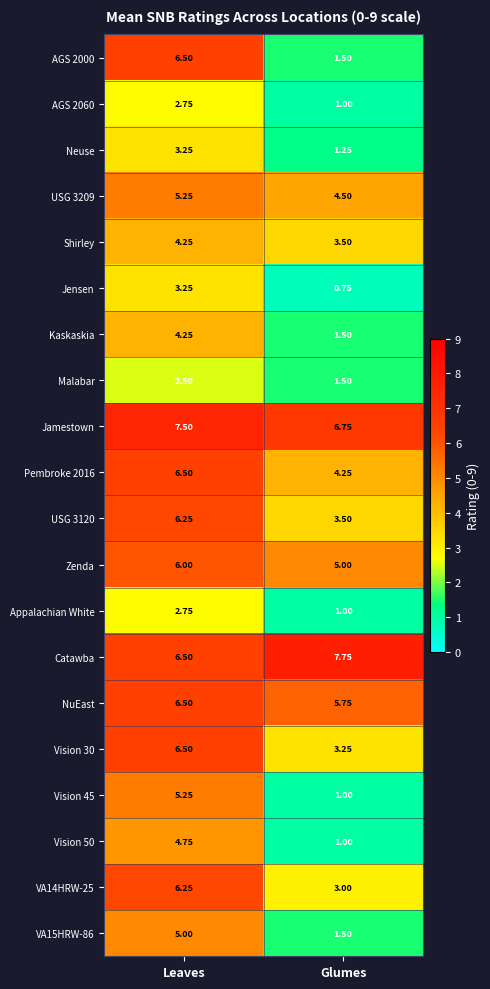

Which series changed the most between Leaves and Glumes?

AGS 2000